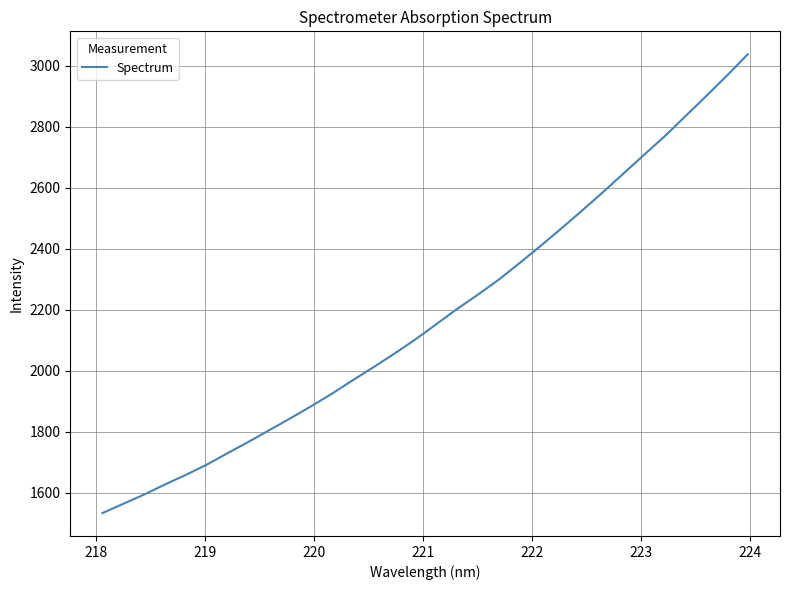

What is the minimum value shown in the chart?

1533.9